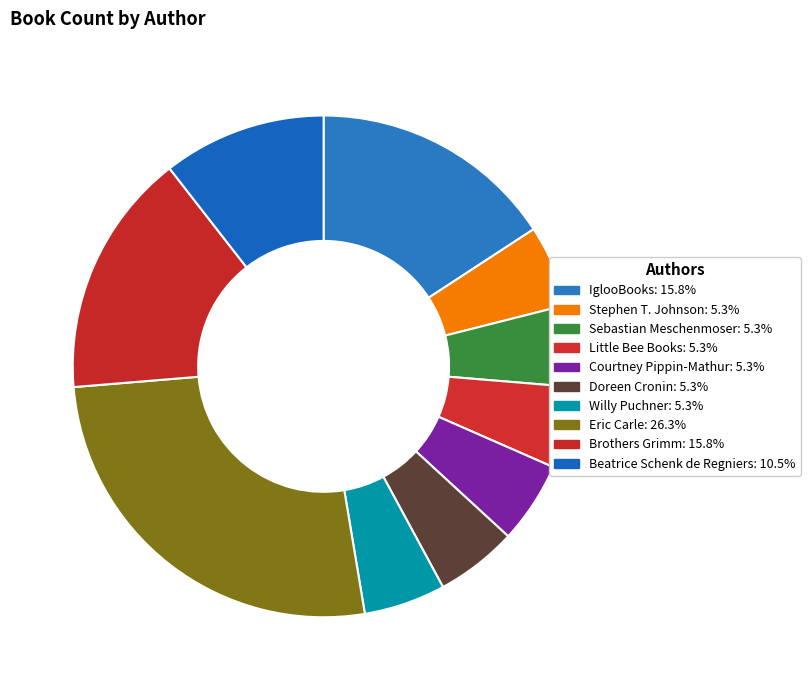

Which slice is the smallest?

Stephen T. Johnson